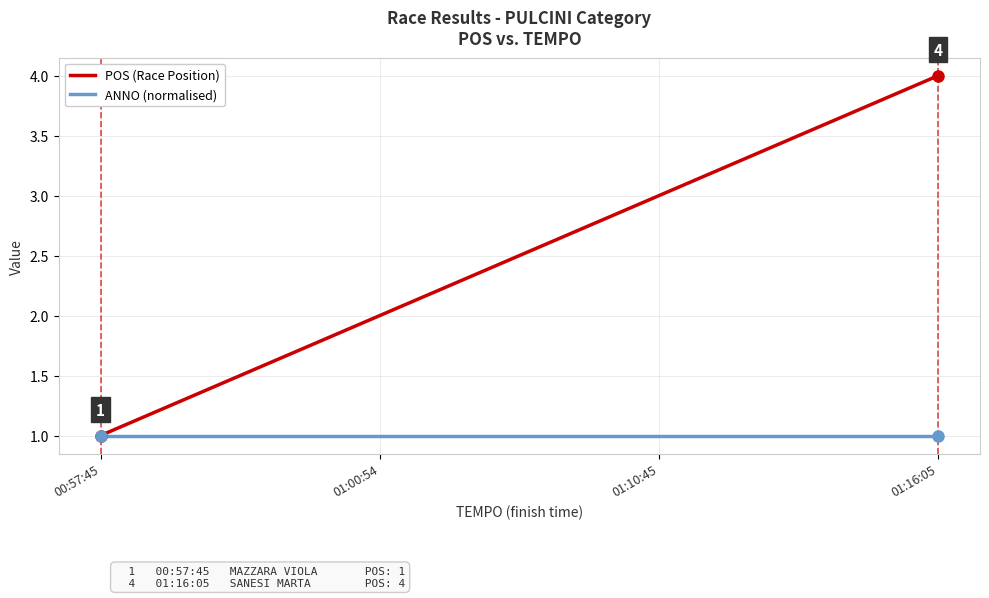

Does the chart display data point markers on the line(s)?

No